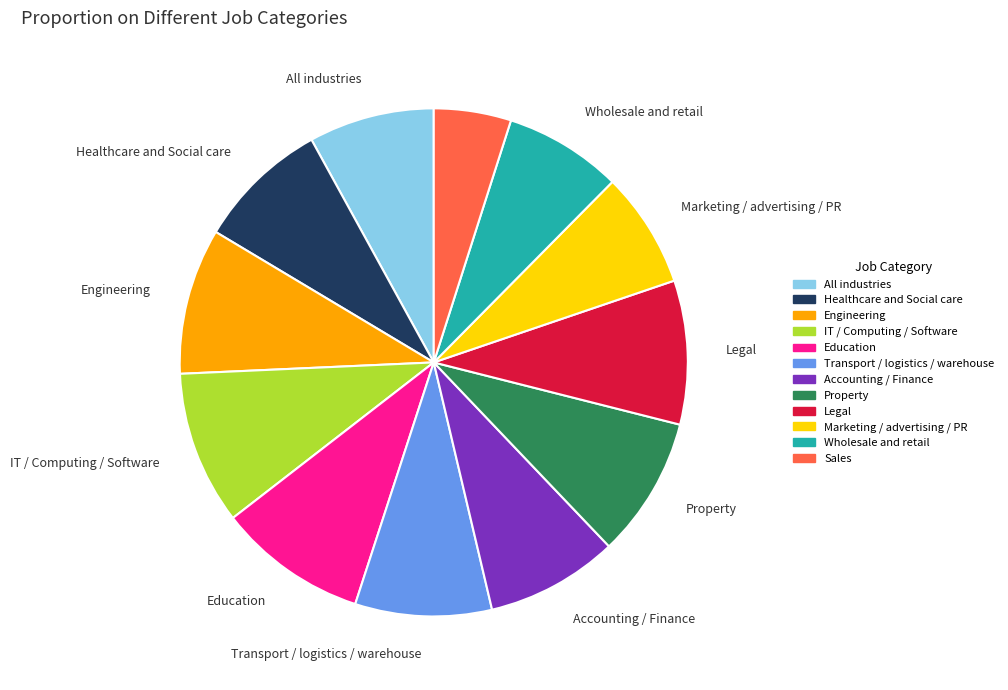

What is the smallest slice in the pie chart?

Sales